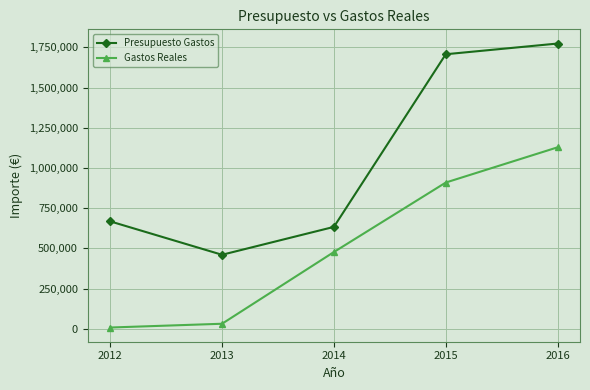

What is the value of the Presupuesto Gastos point at the 1st from the left?

667901.0